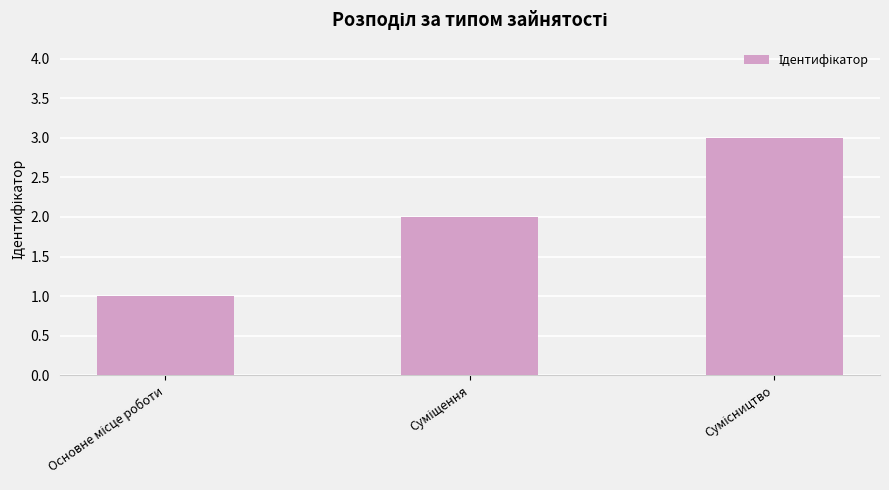

What is the maximum value shown in the chart?

3